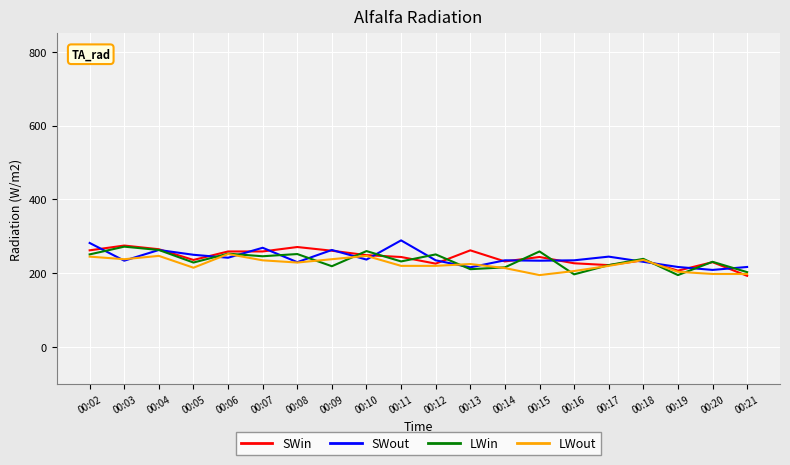

What is the lowest value of the LWin series?

195